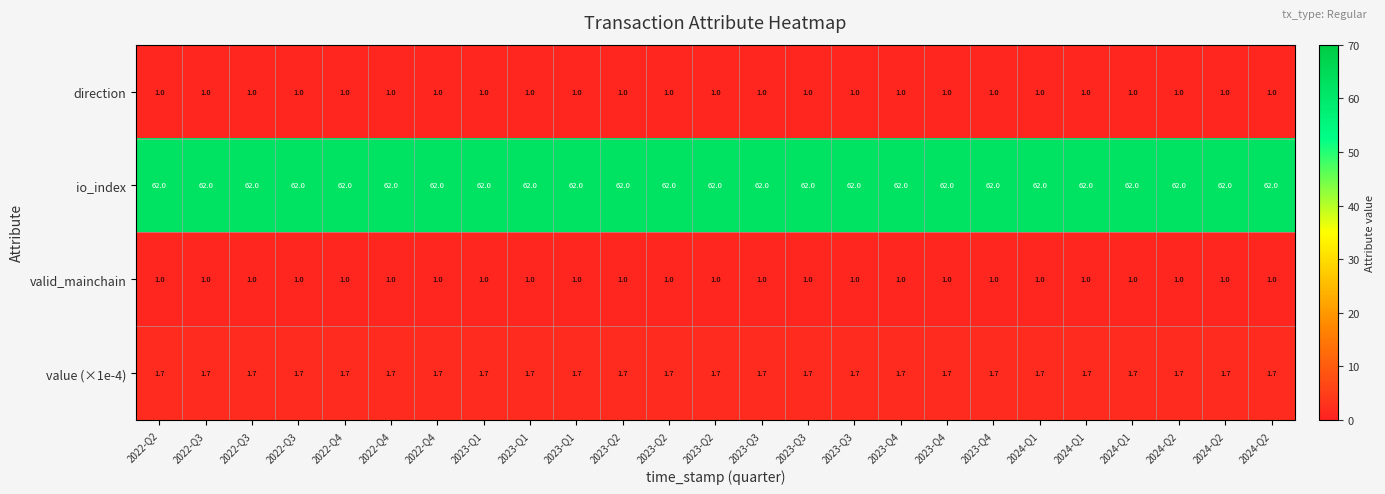

Count the number of categories in the chart.

25